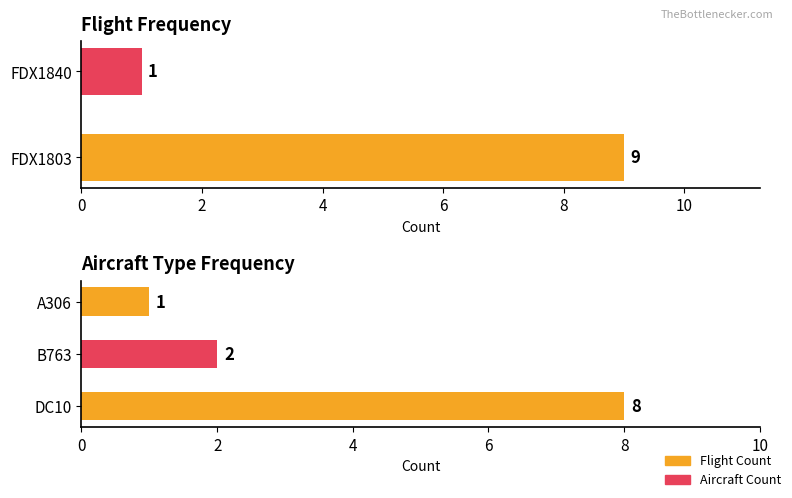

How many values are between 1 and 9?

2